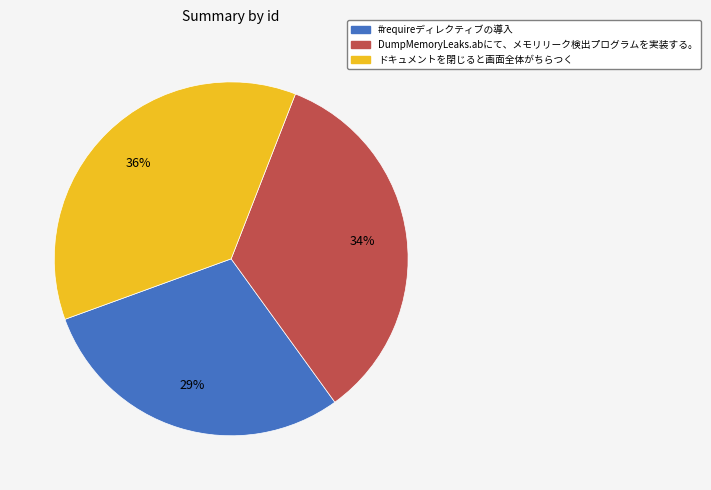

How many segments does this pie chart have?

3